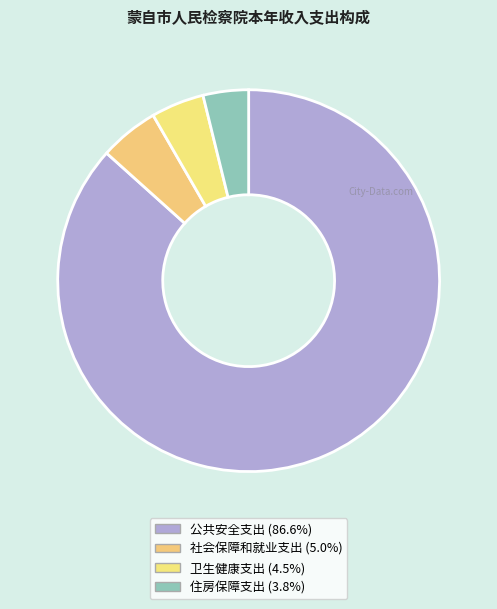

Is 卫生健康支出 the majority of the pie?

No